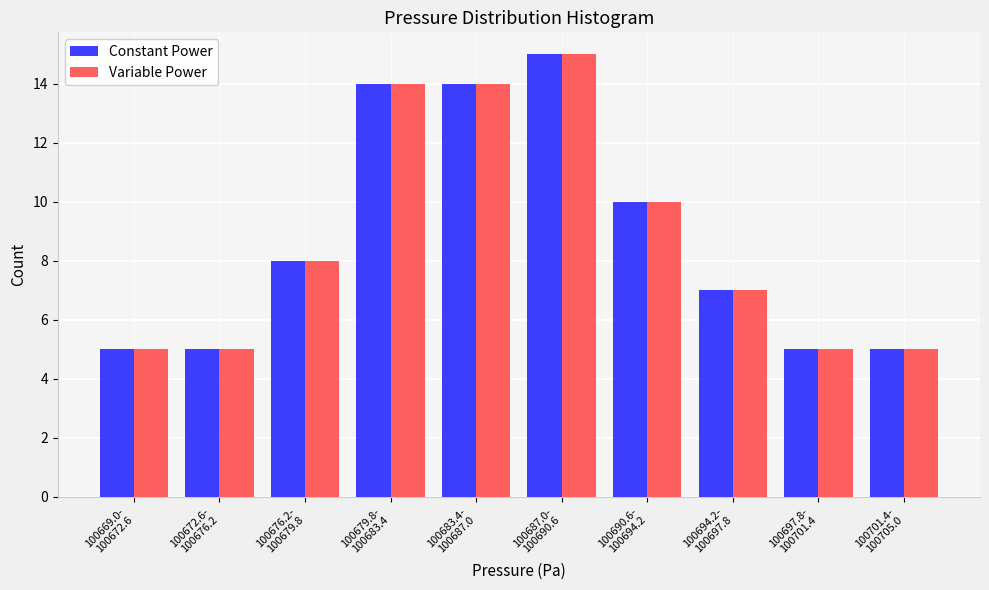

Reading left to right, what are all the values shown in this chart?

Constant Power: 5	5	8	14	14	15	10	7	5	5
Variable Power: 5	5	8	14	14	15	10	7	5	5